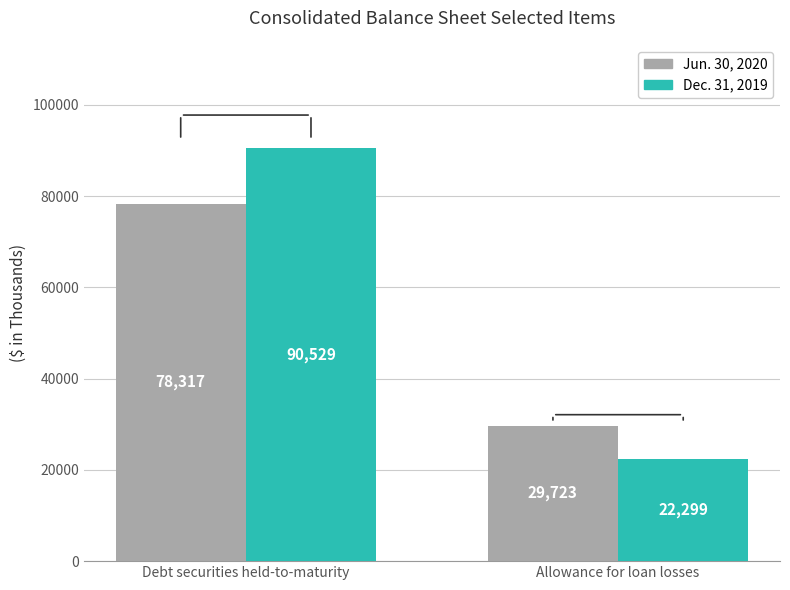

What is the minimum value for Jun. 30, 2020?

29723